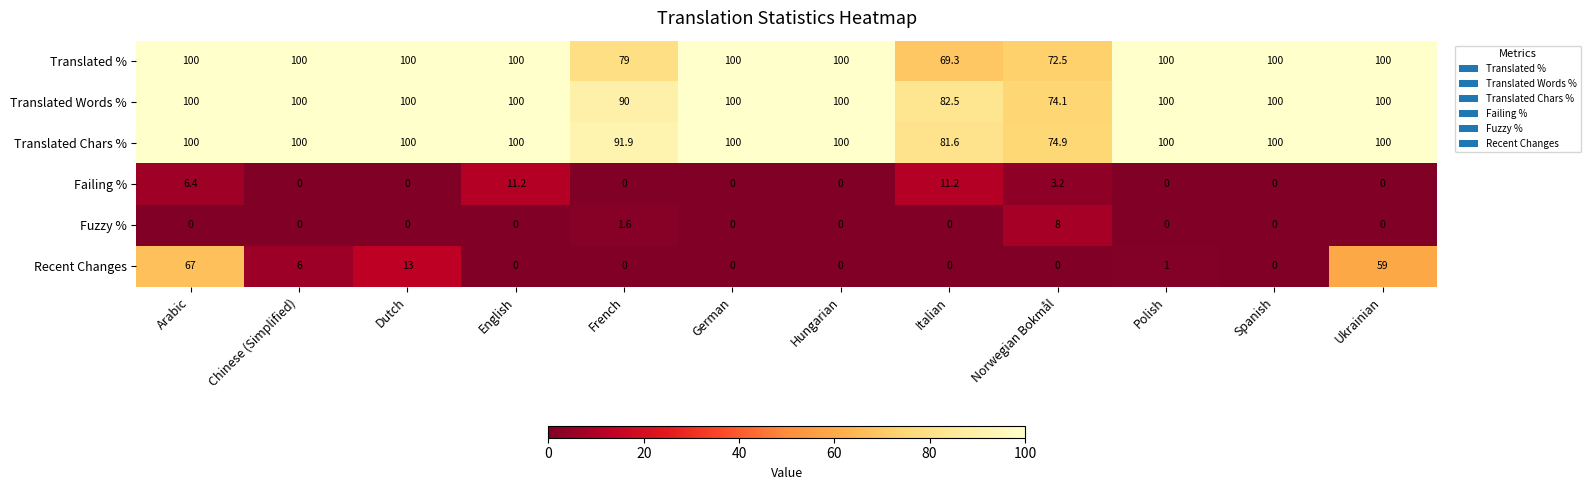

What is the difference between the highest and lowest values at Dutch?

100.0